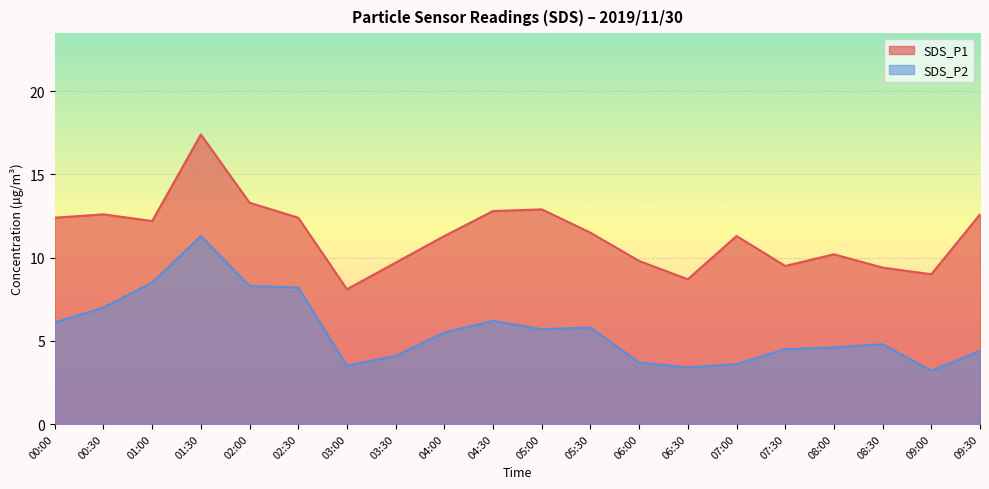

What is the average value of the SDS_P1 series?

11.4